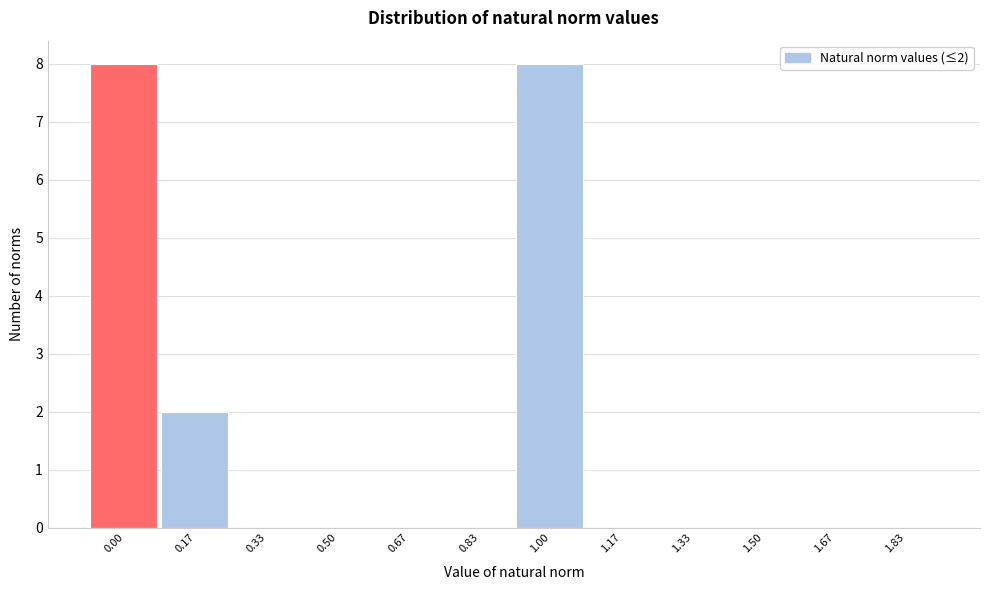

Reading left to right, extract all data points from this chart.

0.00=8	0.17=2	0.33=0	0.50=0	0.67=0	0.83=0	1.00=8	1.17=0	1.33=0	1.50=0	1.67=0	1.83=0